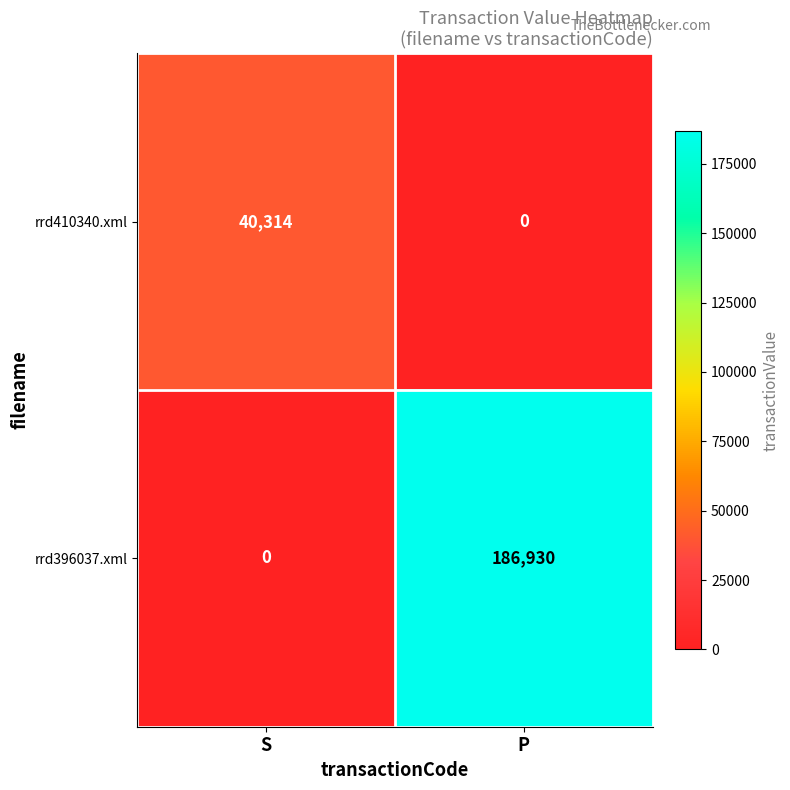

Reading left to right, what are all the values shown in this chart?

rrd410340.xml: S=40314	P=0
rrd396037.xml: S=0	P=186930